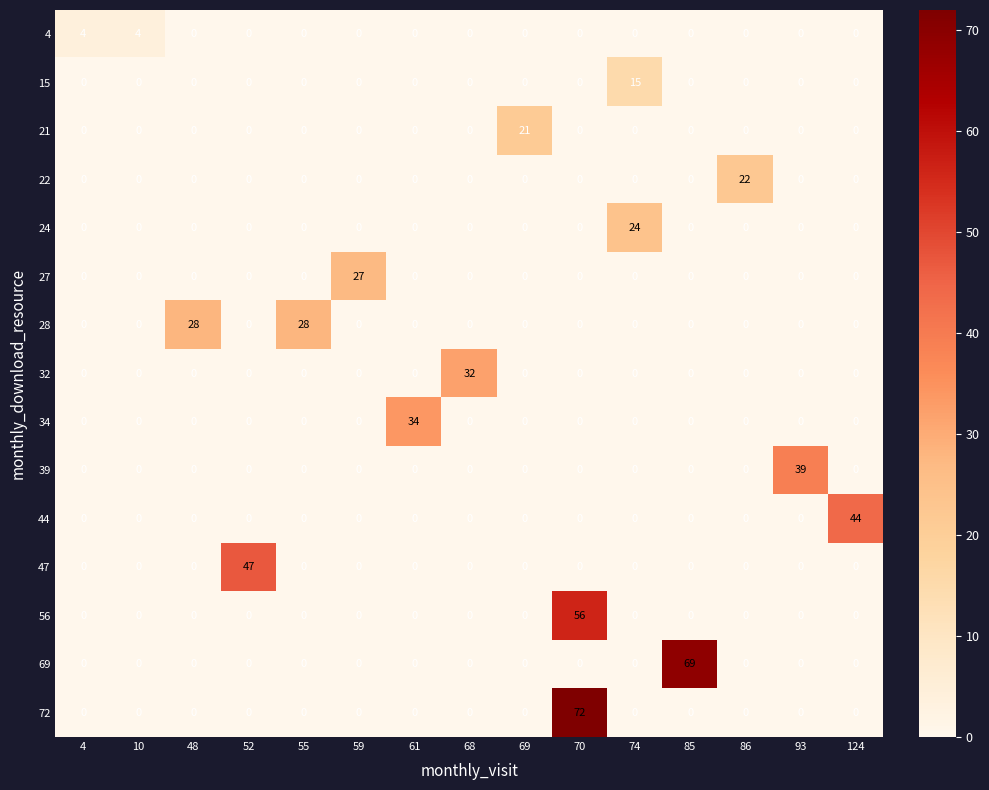

How many 4 values are between 0 and 1?

13